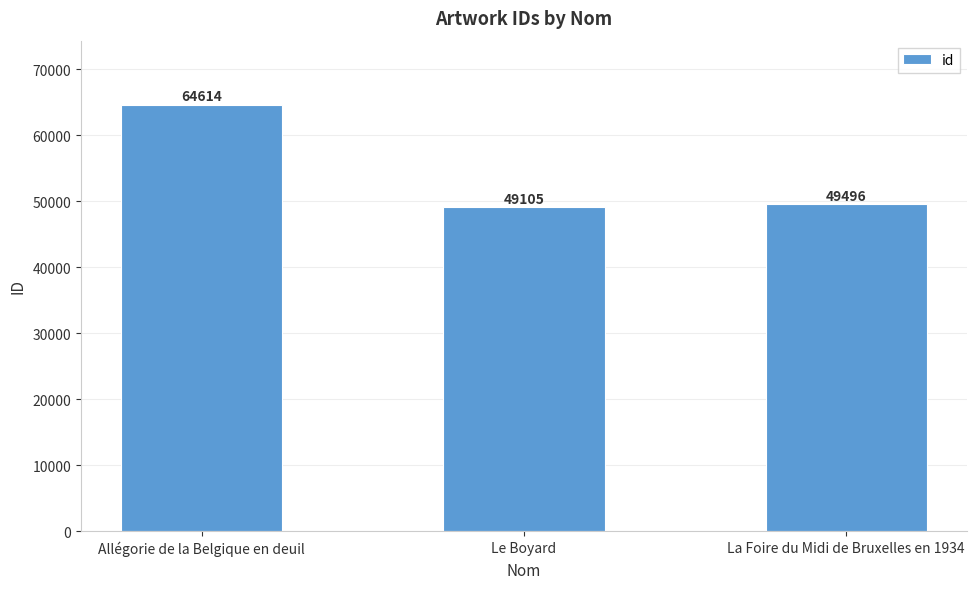

What is the sum of the values at La Foire du Midi de Bruxelles en 1934 and Allégorie de la Belgique en deuil?

114110